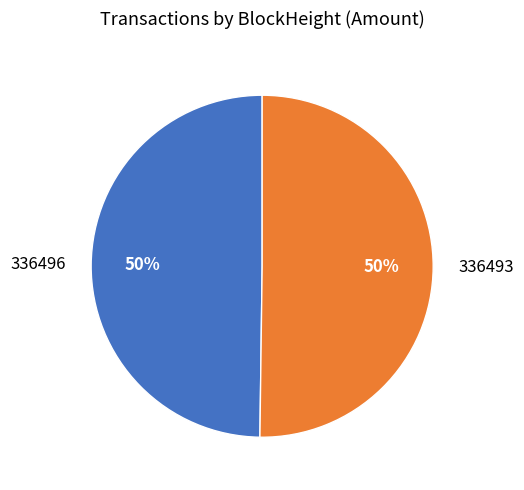

What is the ratio of the value at 336493 to the value at 336496?

1.0